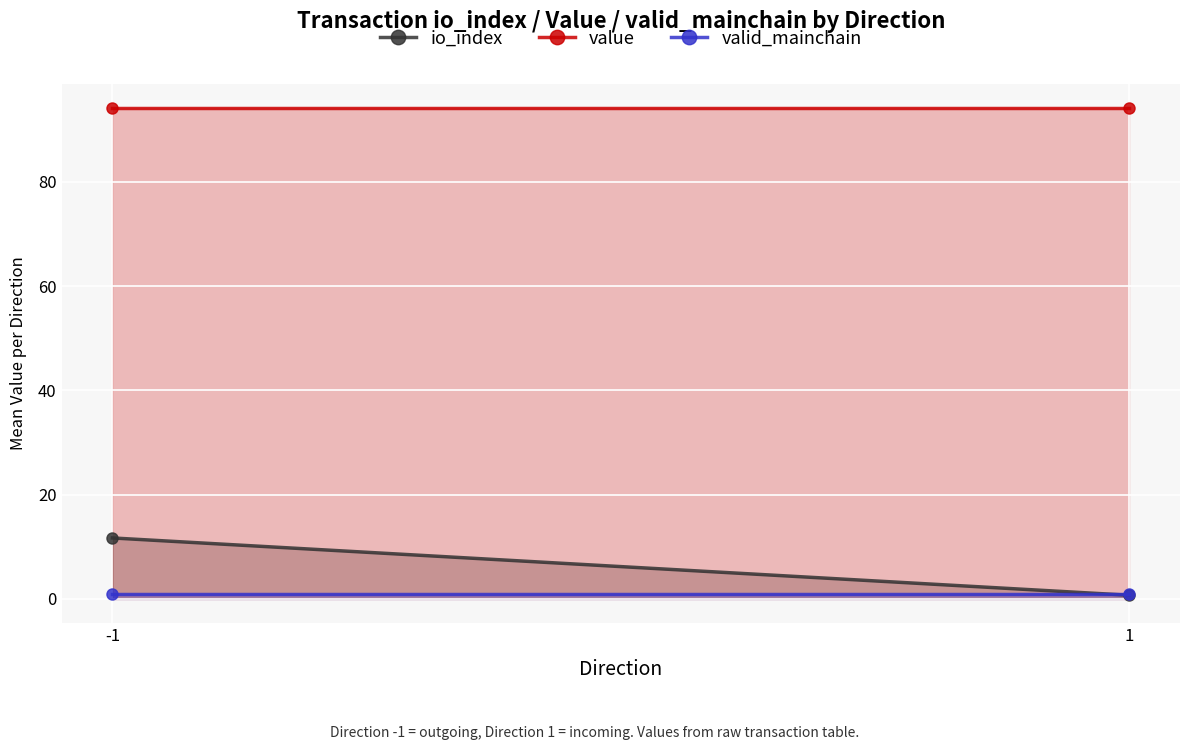

What is the value of the value point at the 2nd from the left?

94.2